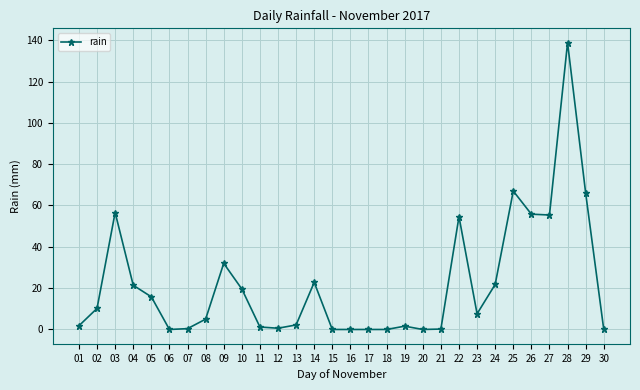

What is the difference between the second highest and minimum values?

67.0